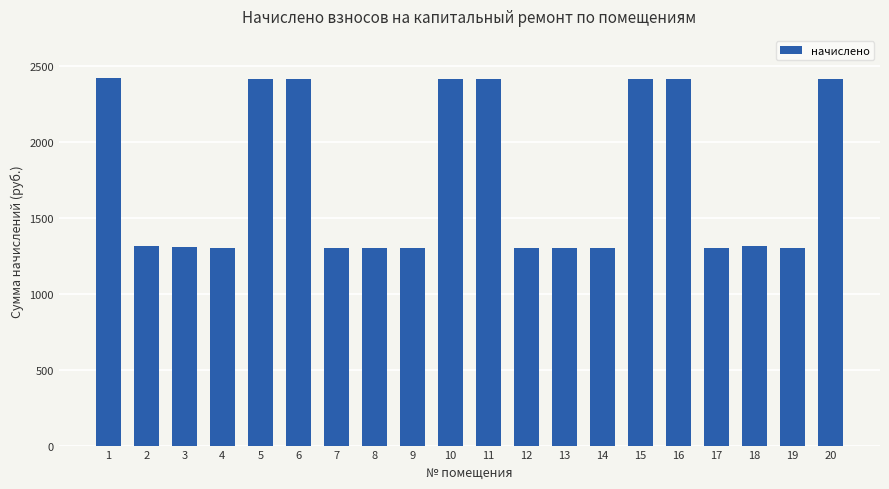

What is the smallest value displayed?

1301.5